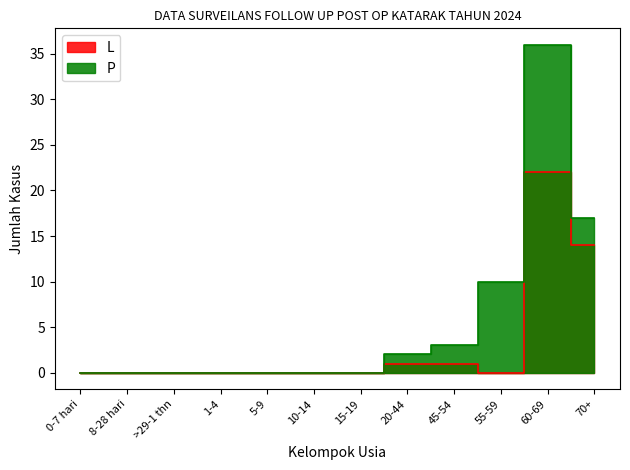

The value of P at 8-28 hari is 0. True or false?

True